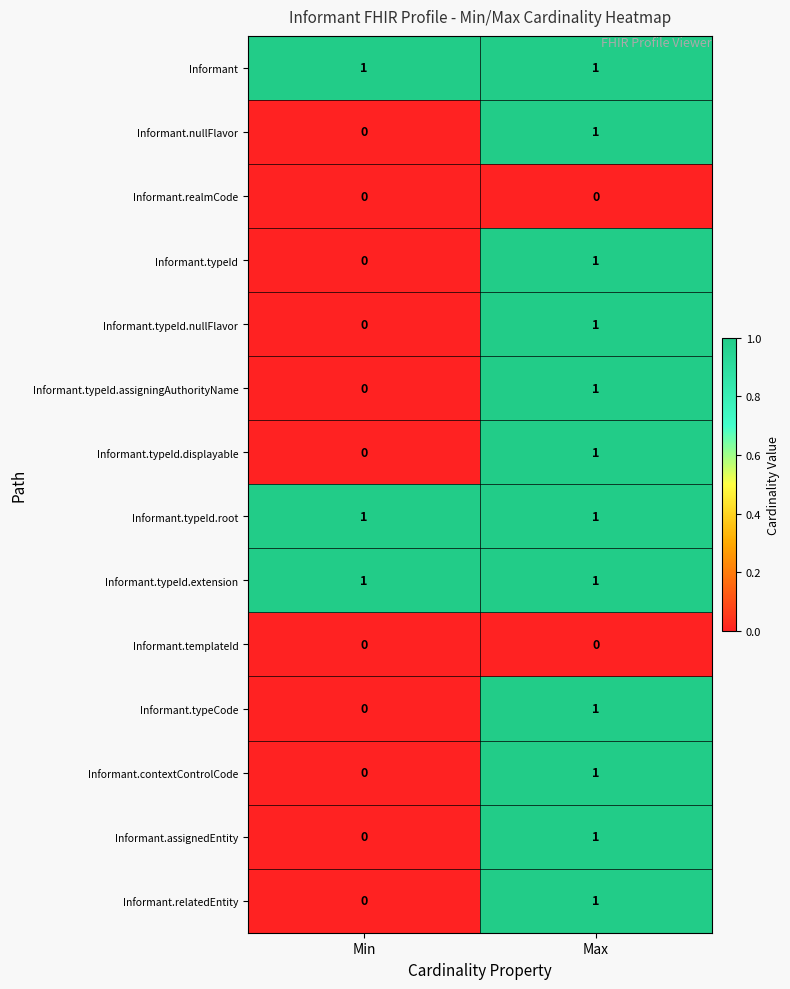

How many series are shown in this chart?

14